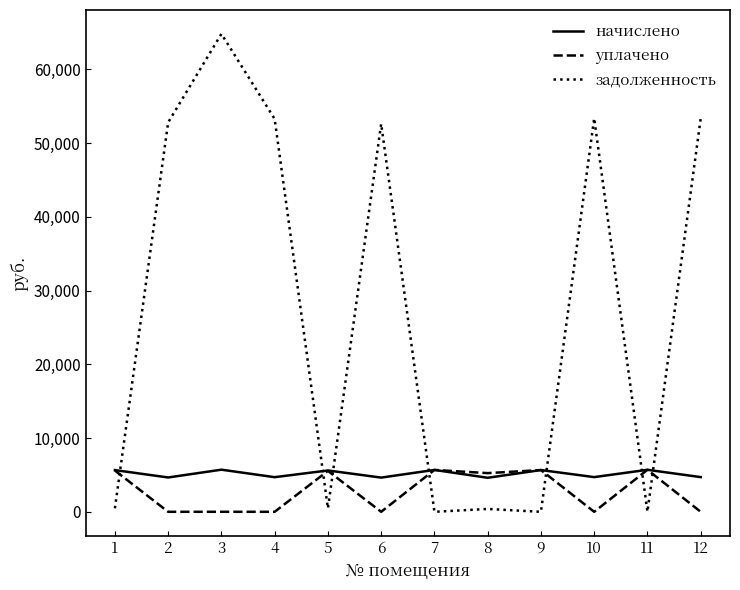

At 2, list the series in order from smallest to largest.

уплачено, начислено, задолженность